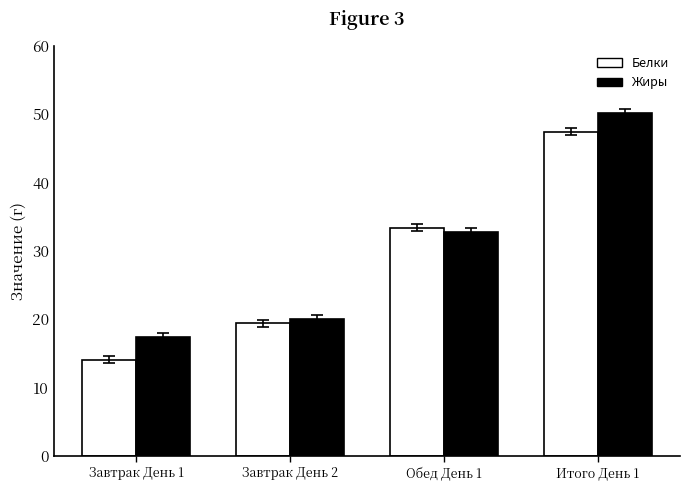

At which category does the chart reach its peak across all series?

Итого День 1